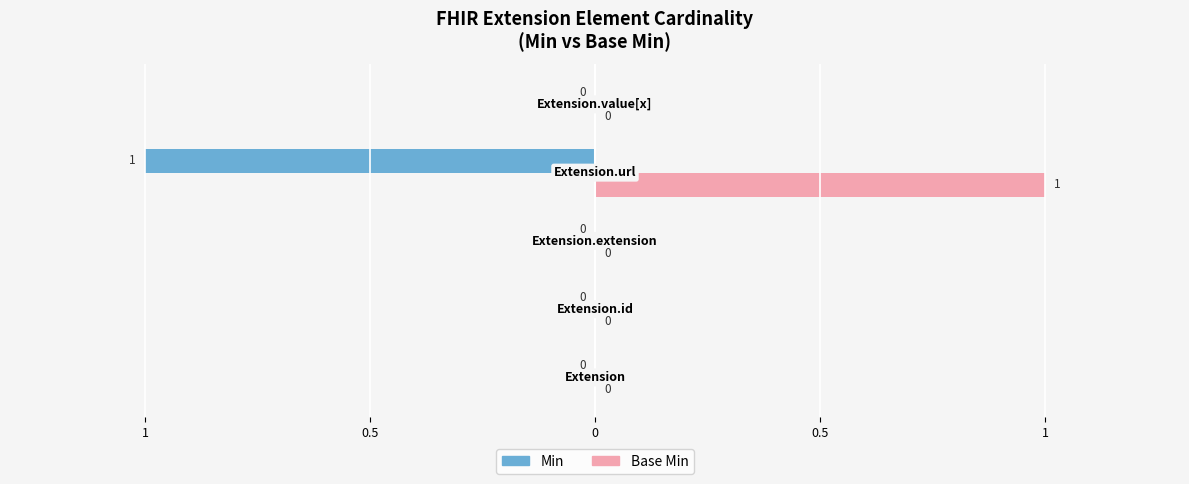

Reading left to right, what are all the values shown in this chart?

Min: 1=0	0.5=0	0=0	0.5=-1	1=0
Base Min: 1=0	0.5=0	0=0	0.5=1	1=0